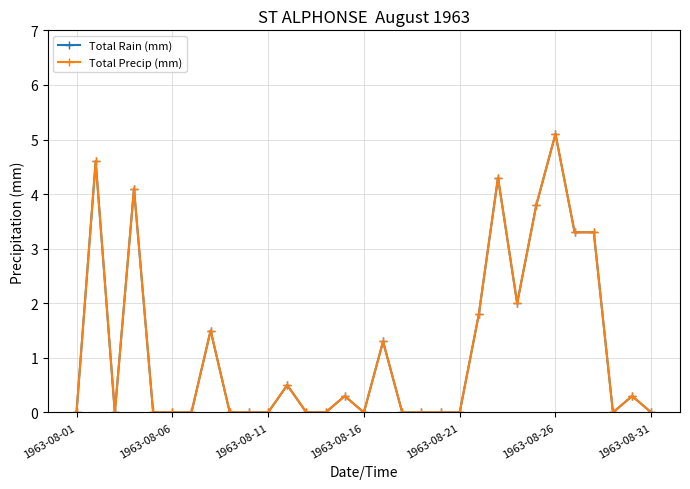

Does the chart have visible grid lines?

Yes